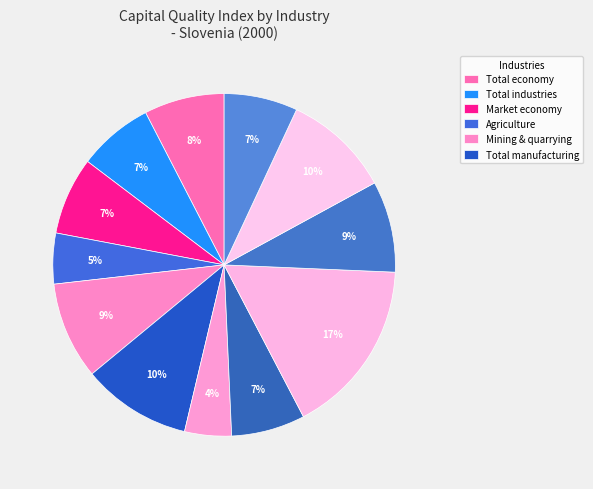

What is the smallest slice in the pie chart?

Electricity & gas